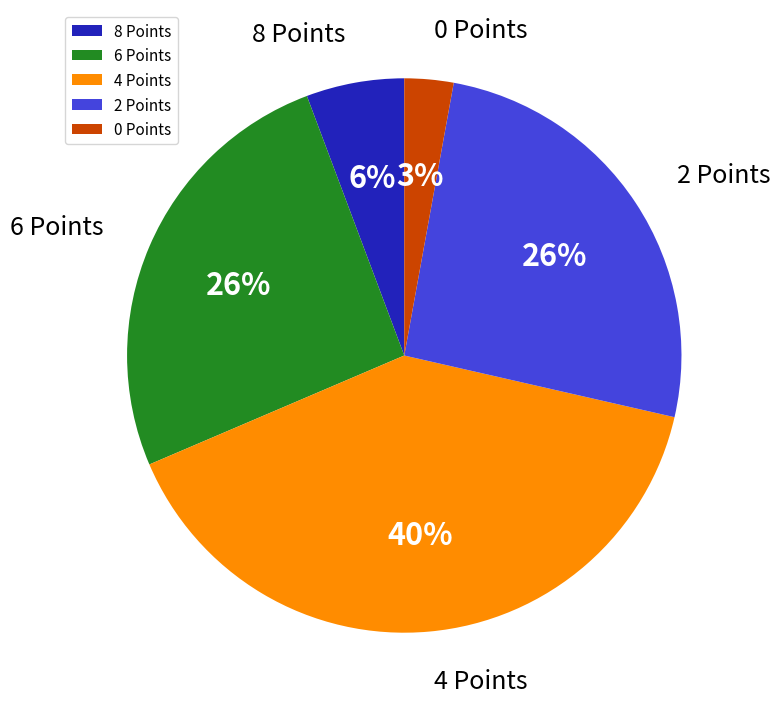

To the nearest percent, what portion does 2 Points represent?

26%